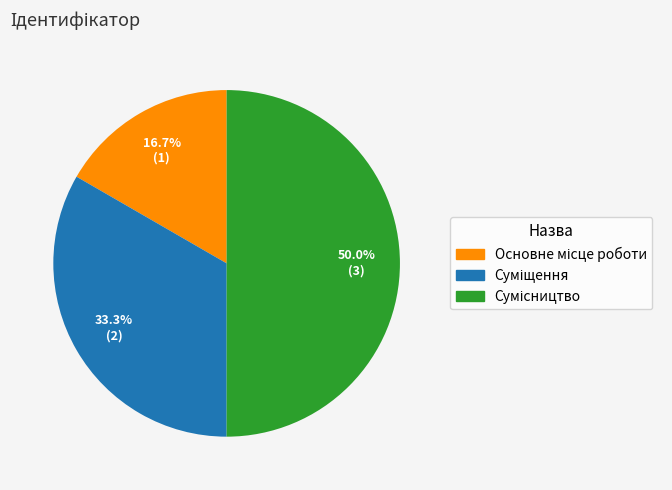

How many slices are in this pie chart?

3